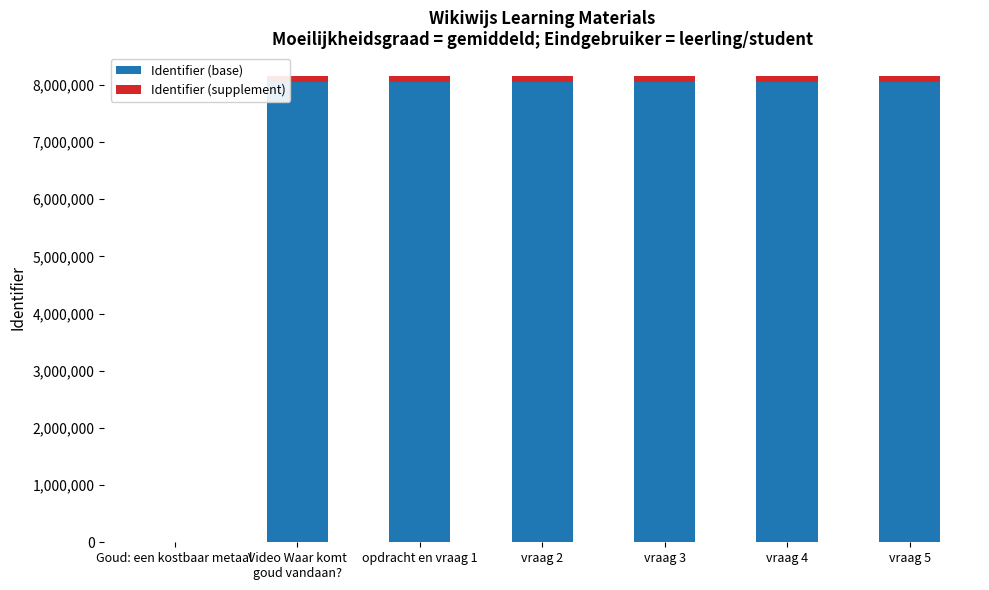

What is the sum of all Identifier (base) values?

48273441